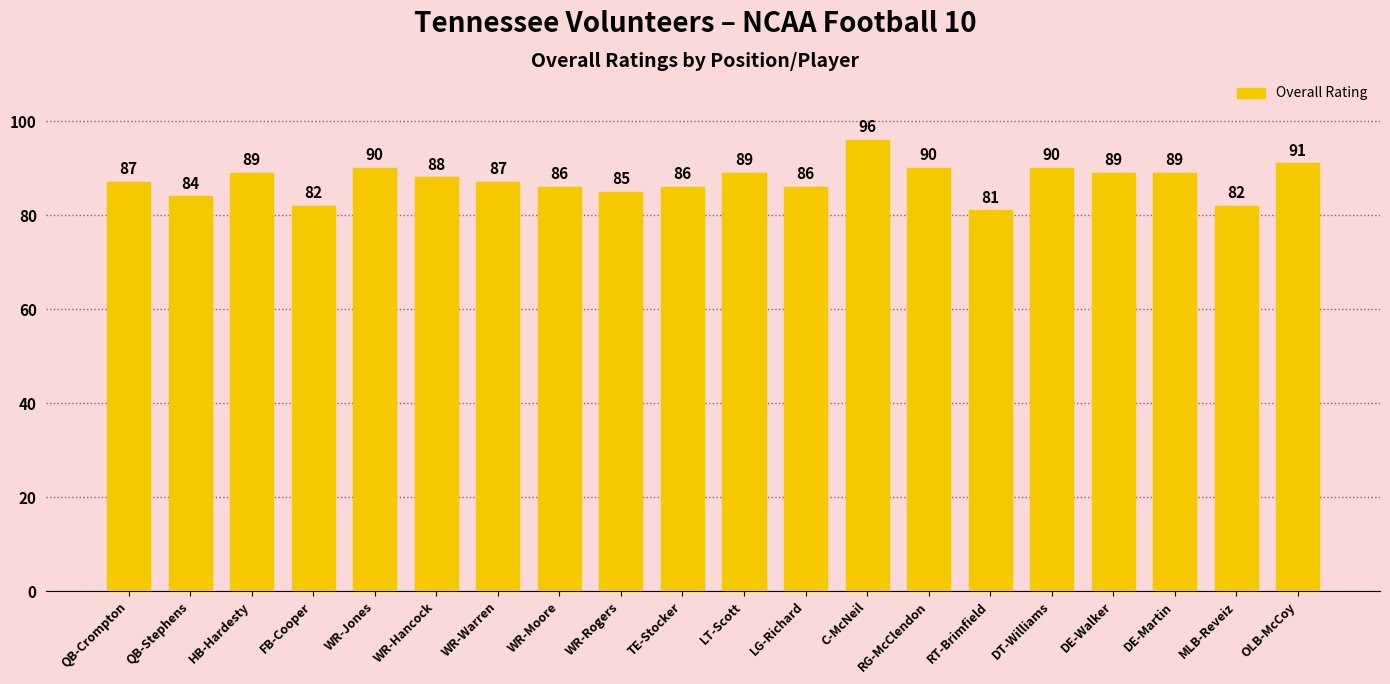

Does the chart contain any negative values?

No